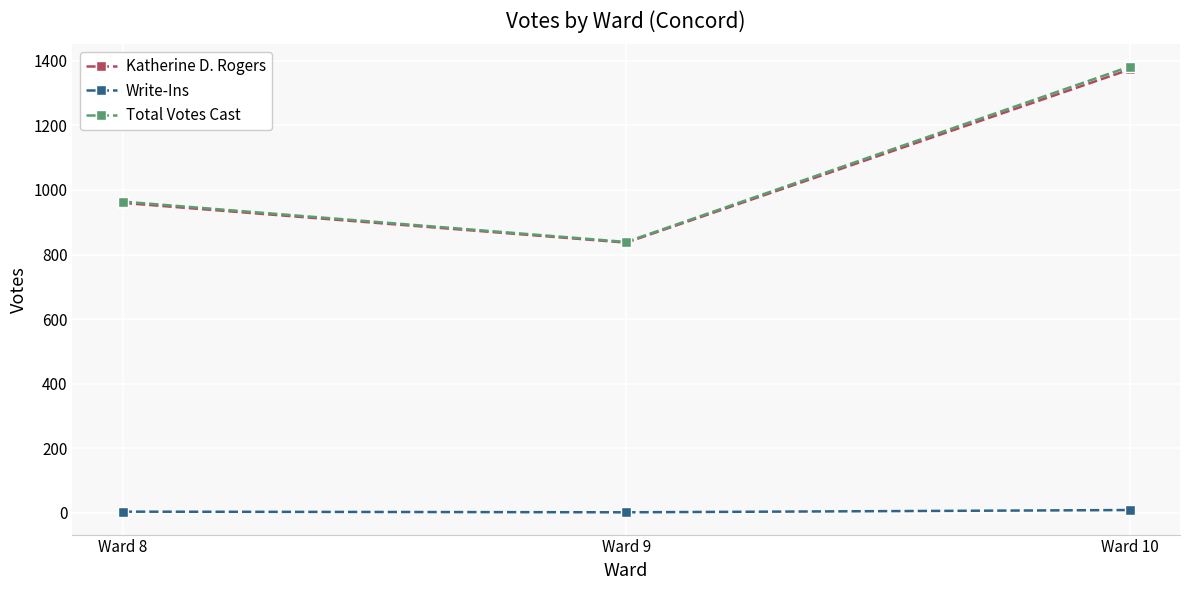

Rank the categories by Katherine D. Rogers value from lowest to highest.

Ward 9, Ward 8, Ward 10